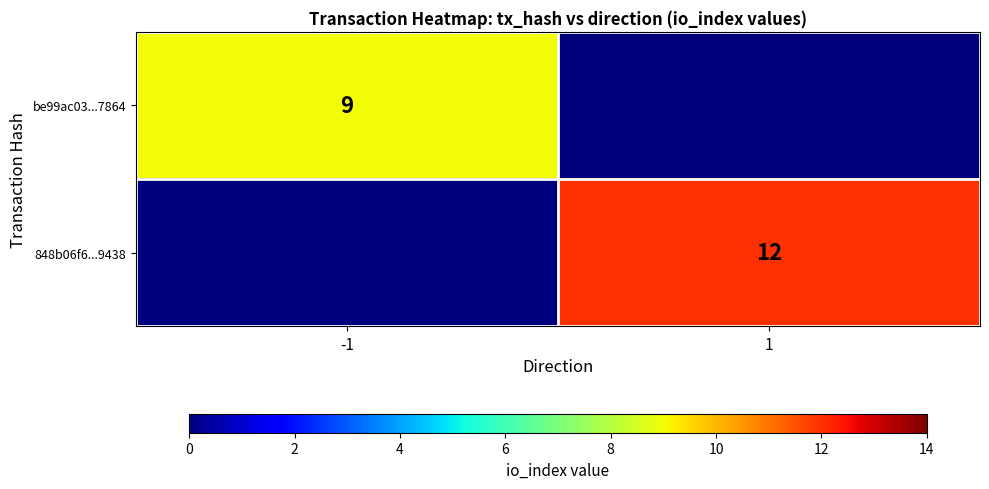

At how many categories does at least one series exceed 7?

2